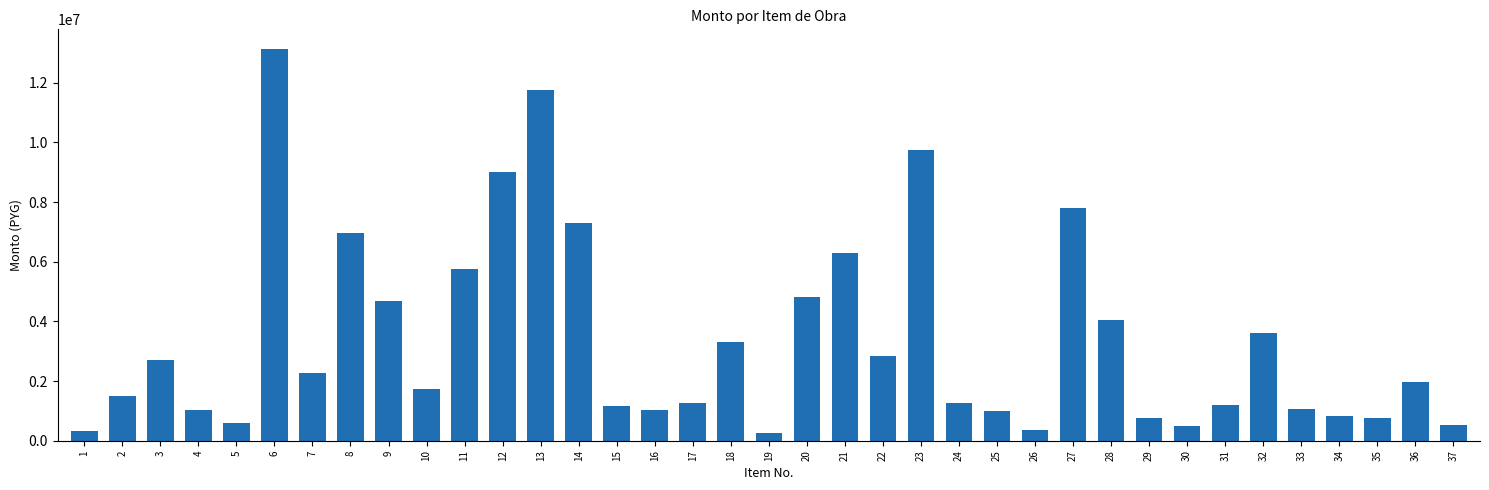

What is the value of the 23rd bar from the left?

9760000